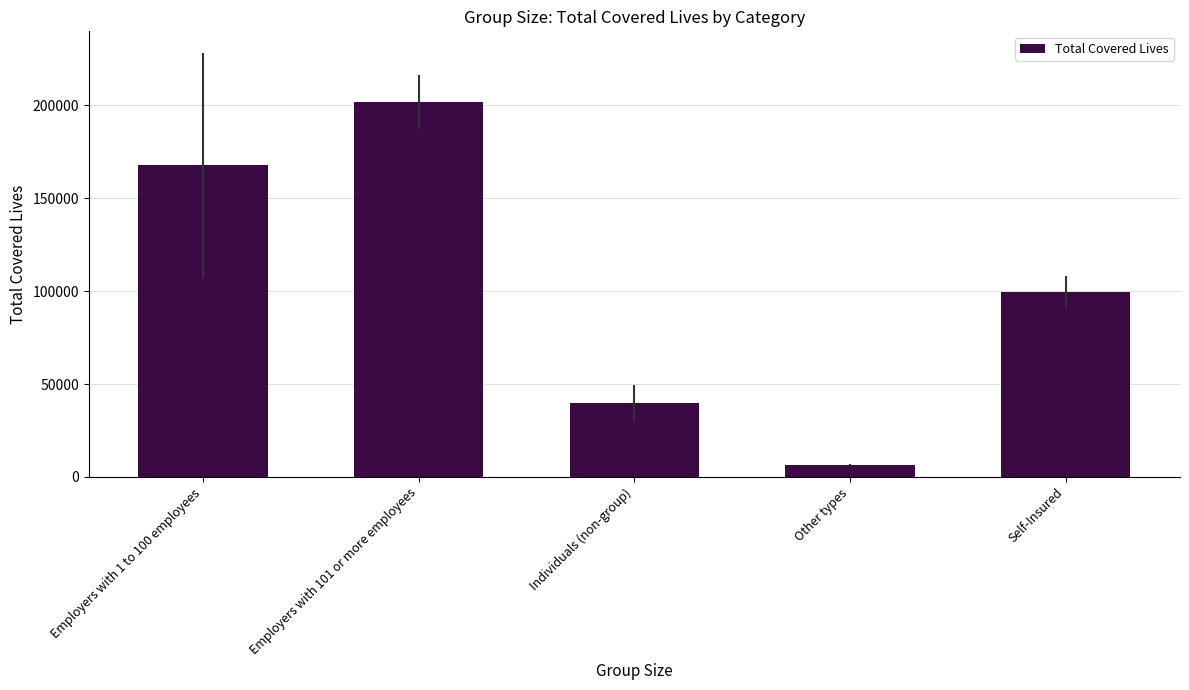

What is the difference between the maximum and minimum values?

195390